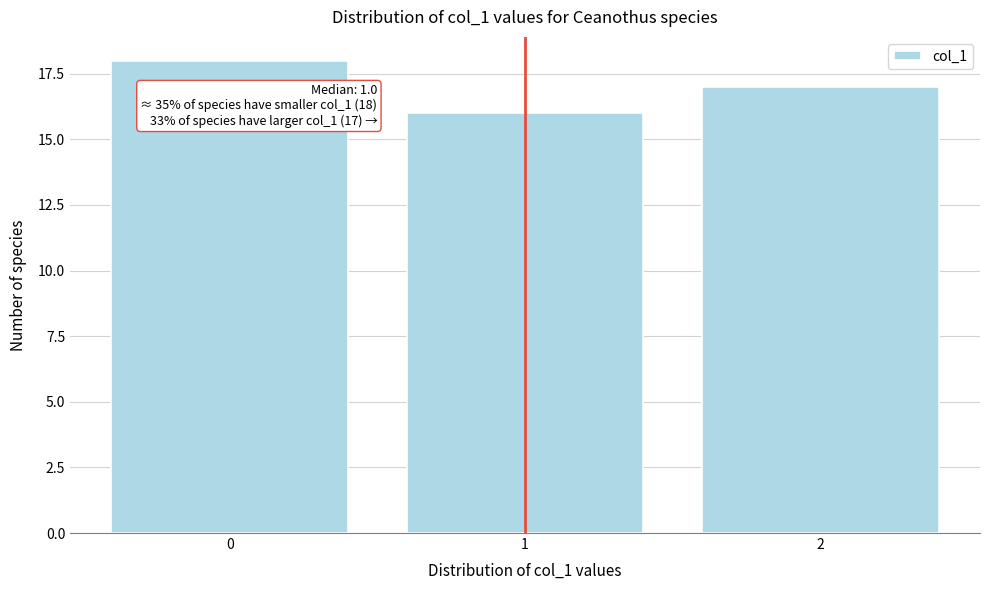

Reading left to right, what are all the values shown in this chart?

0=18	1=16	2=17